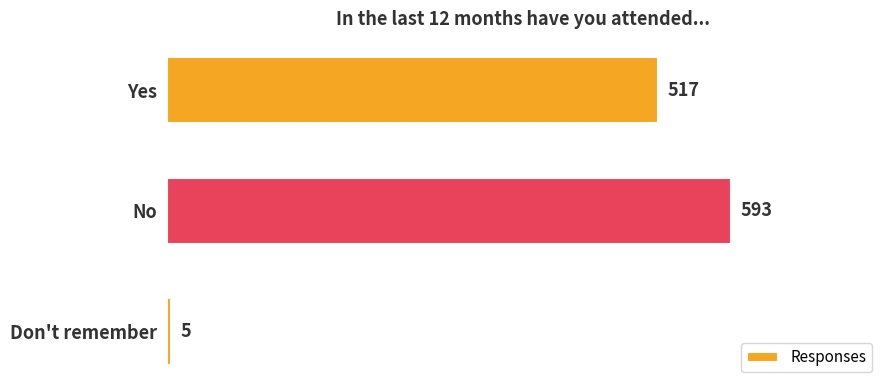

At which label is the value closest to 299?

Yes